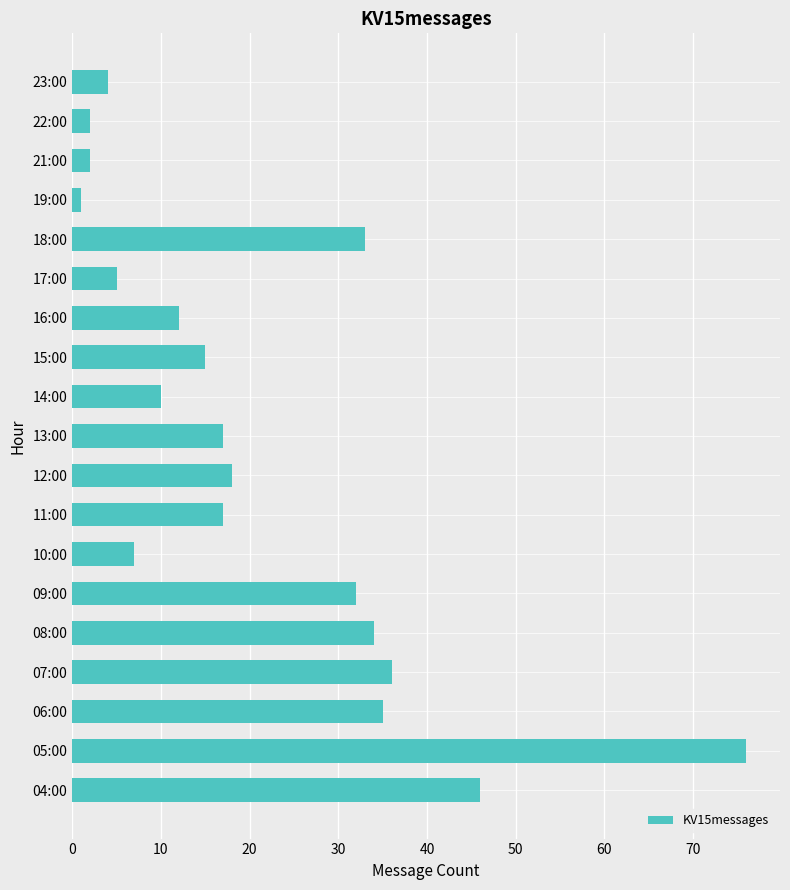

At which label is the value closest to 38?

07:00